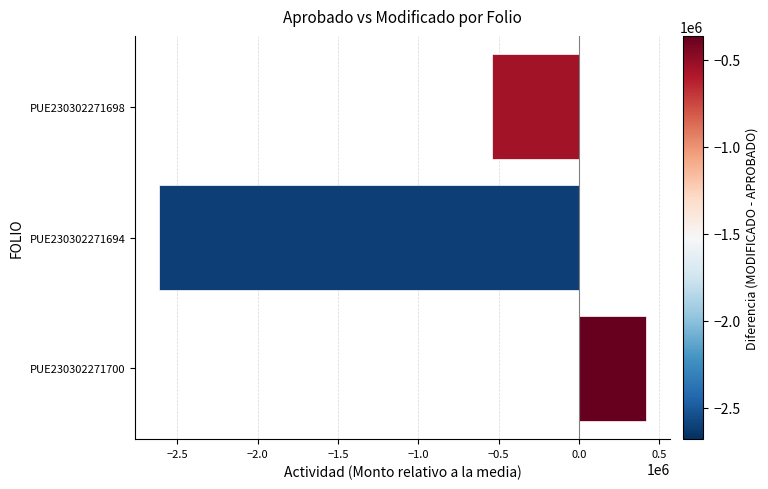

How many categories are shown in the chart?

3